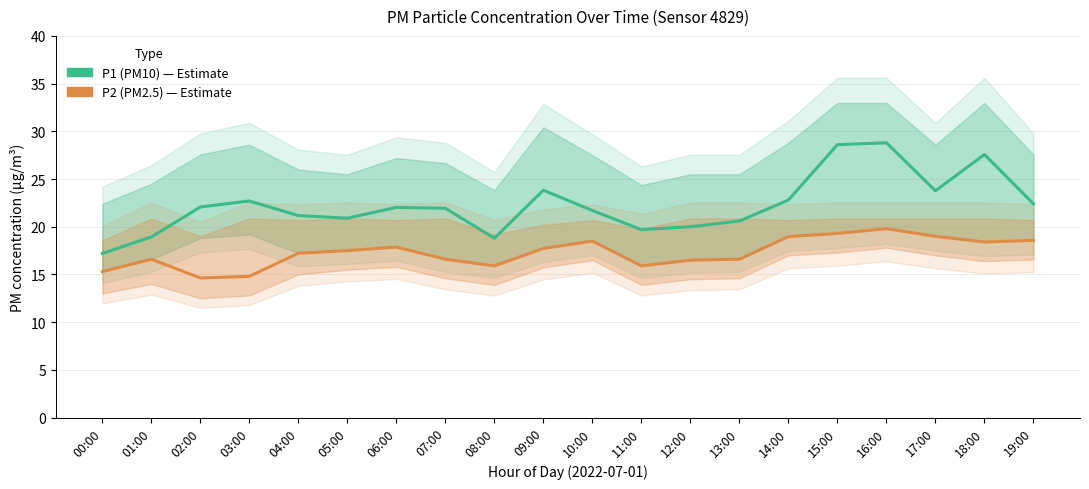

How many values in the P2 (PM2.5) series are below 17?

9